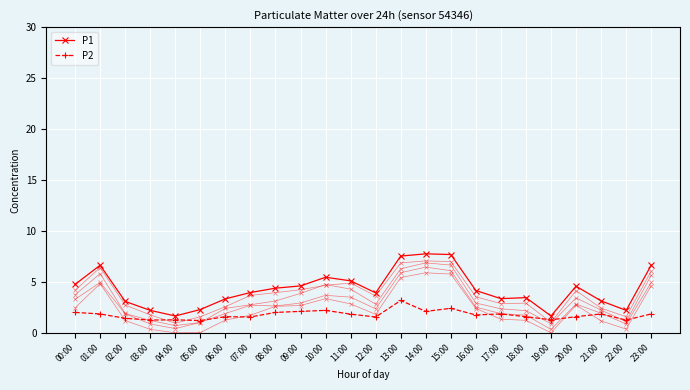

What is the label of the 8th point from the left?

07:00